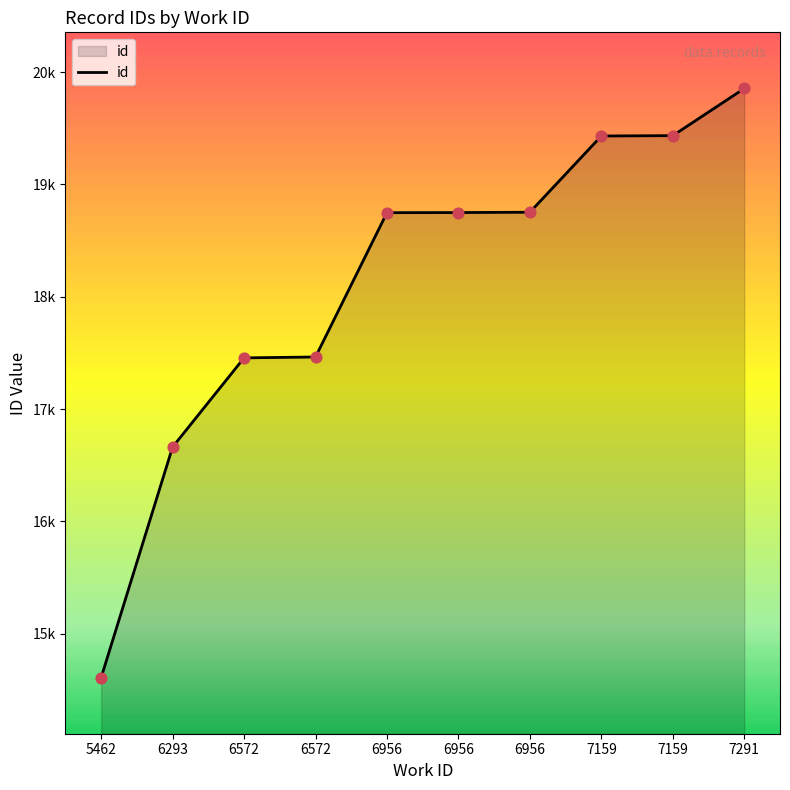

Approximately how many times larger is the value at 6956 compared to 5462?

1.3